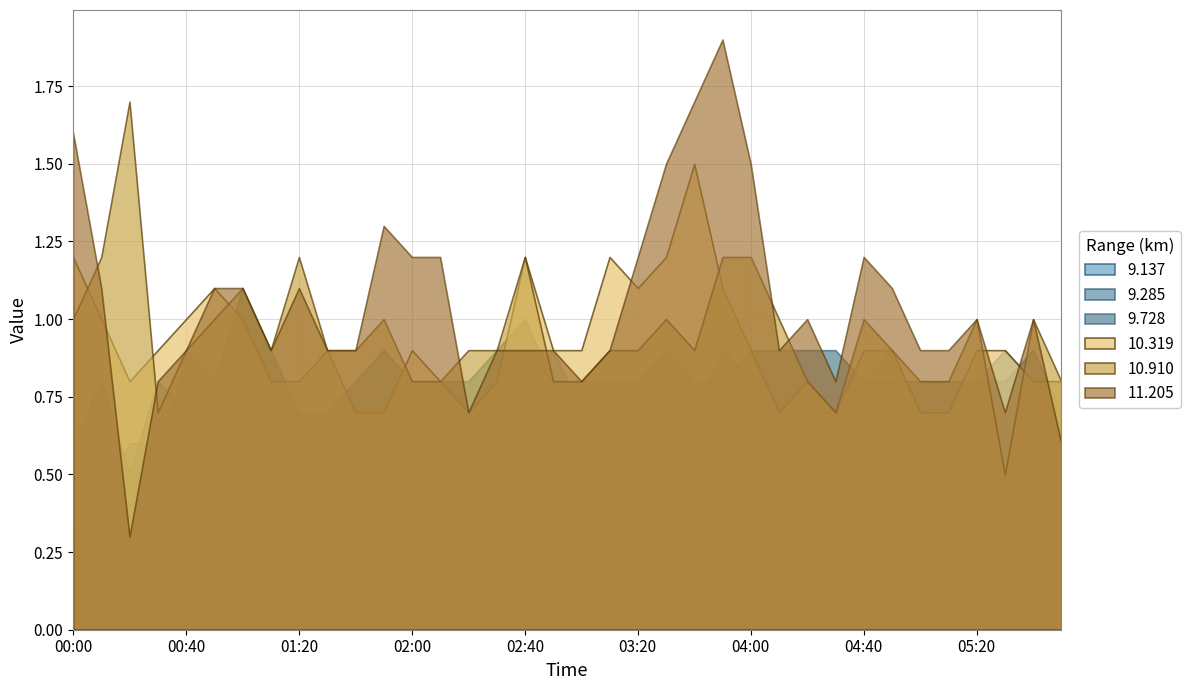

Which category has the highest value across all series?

2006/03/17 03:50